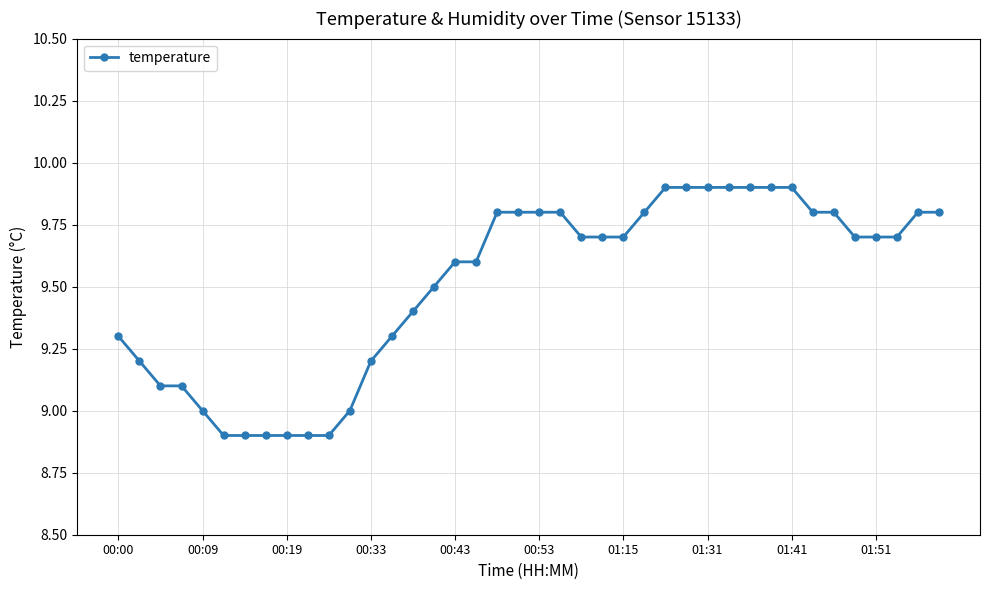

Does the chart have visible grid lines?

Yes